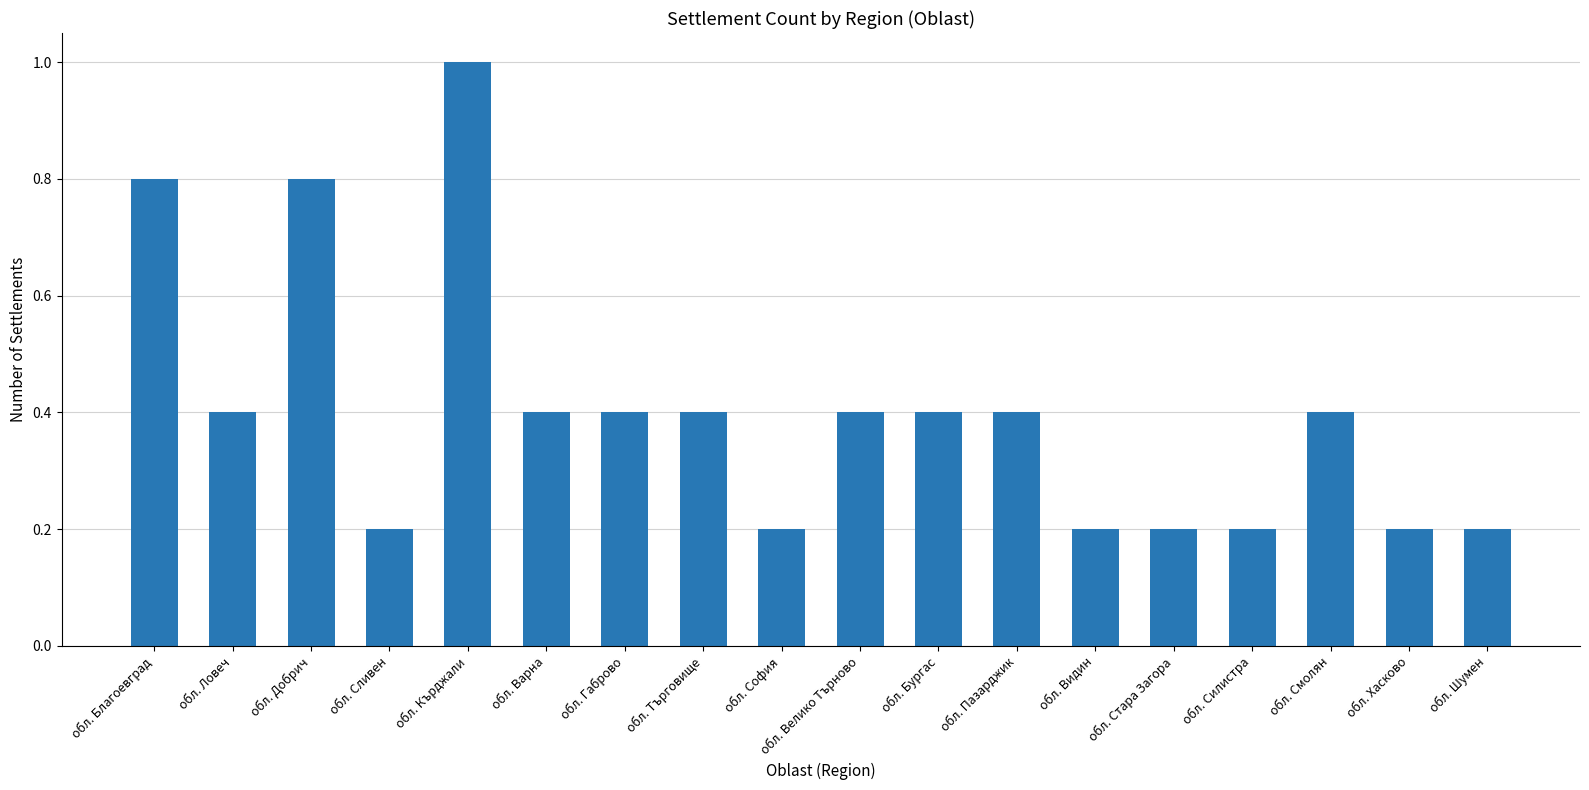

The value at обл. Силистра is 0.2. True or false?

True